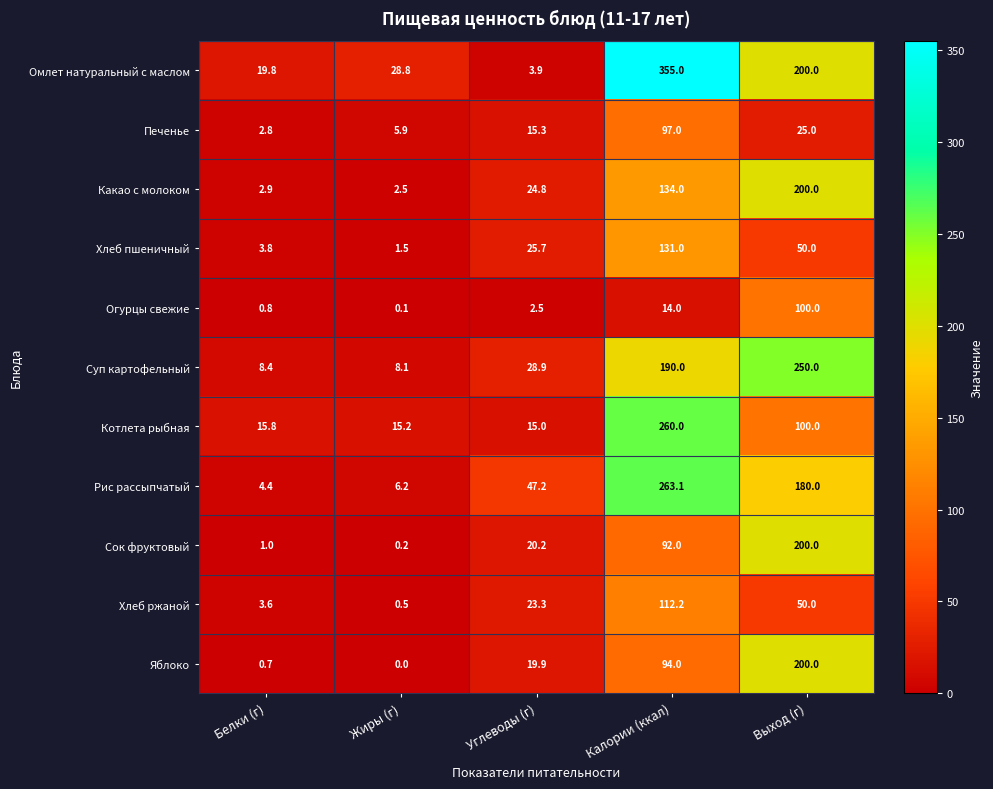

True or false: Сок фруктовый has a value of 127.2 at Калории (ккал).

False